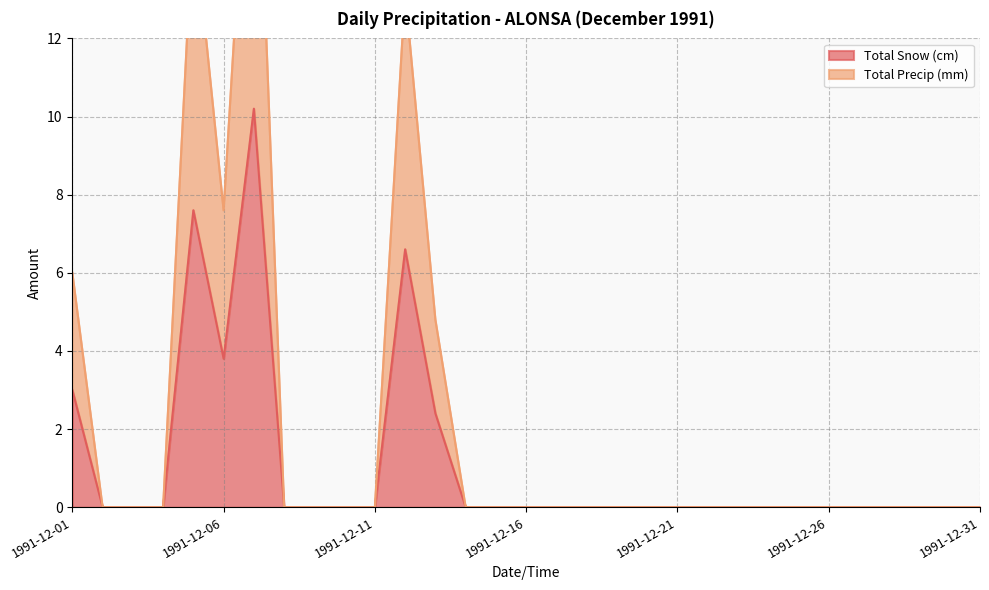

At 1991-12-16, list the series in order from largest to smallest.

Total Snow (cm), Total Precip (mm)